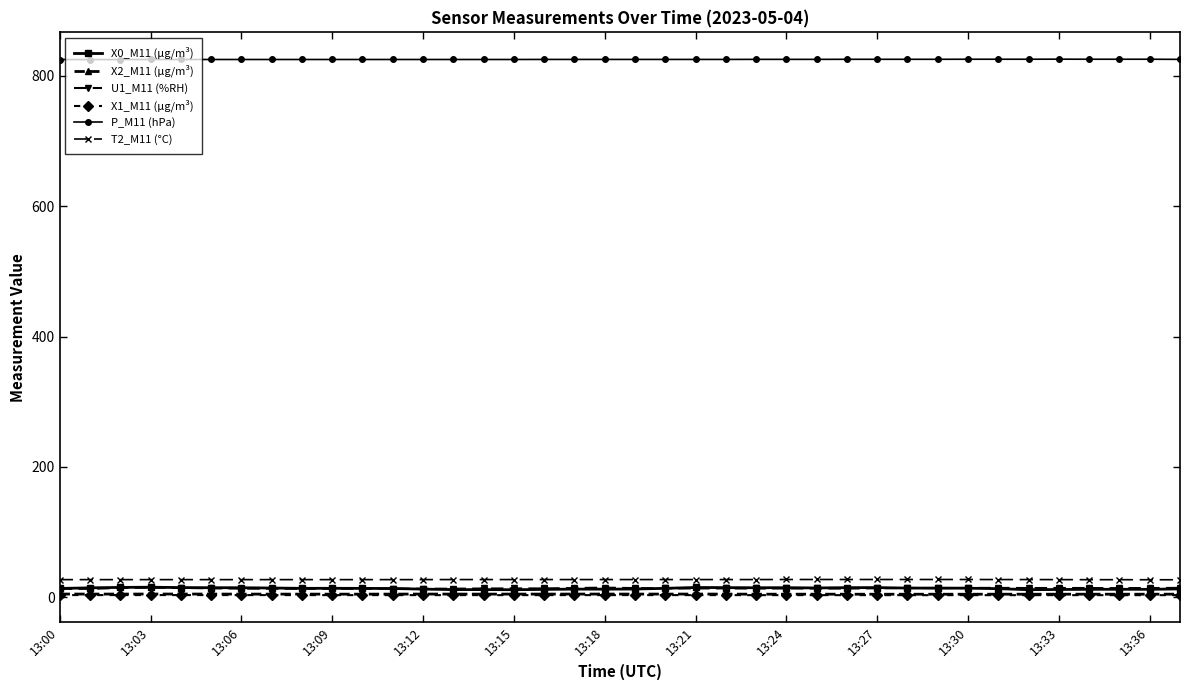

What is the sum of all T2_M11 (°C) values?

1031.9